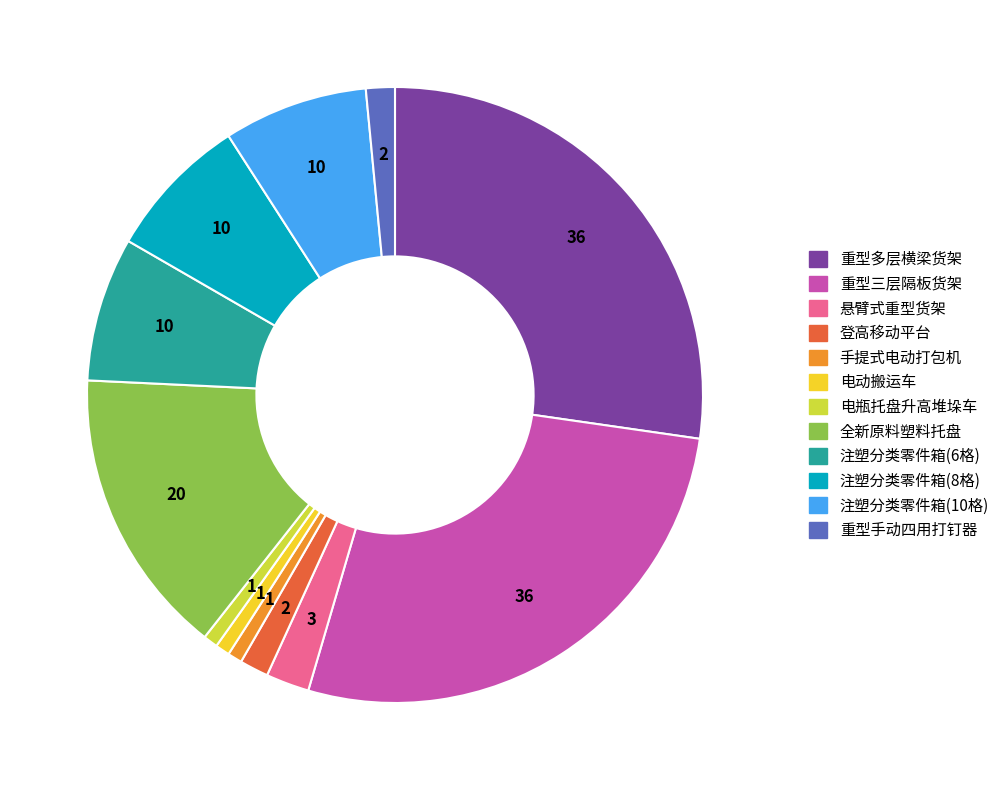

Count the number of slices in the pie.

12